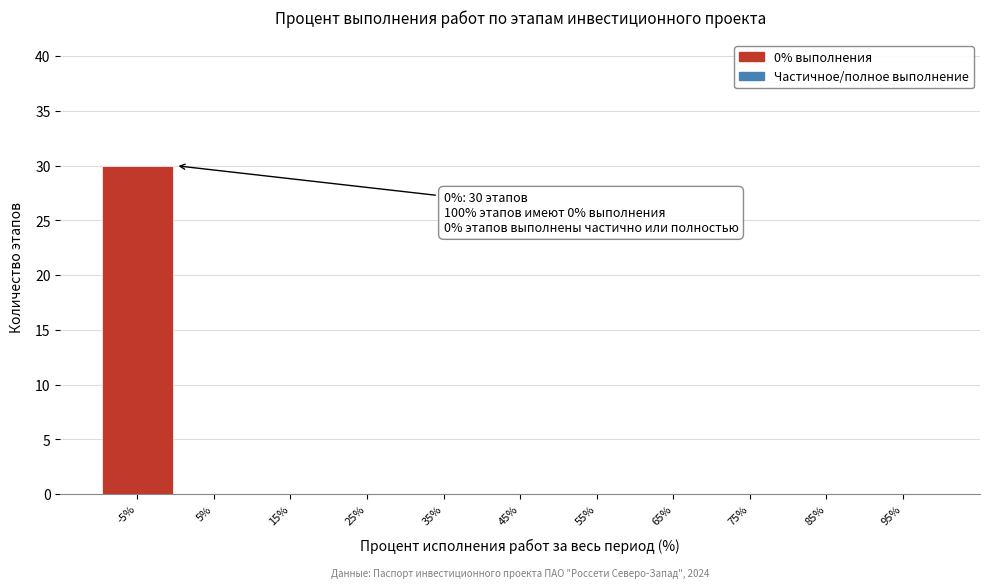

Reading left to right, extract all data points from this chart.

-5%=30	5%=0	15%=0	25%=0	35%=0	45%=0	55%=0	65%=0	75%=0	85%=0	95%=0